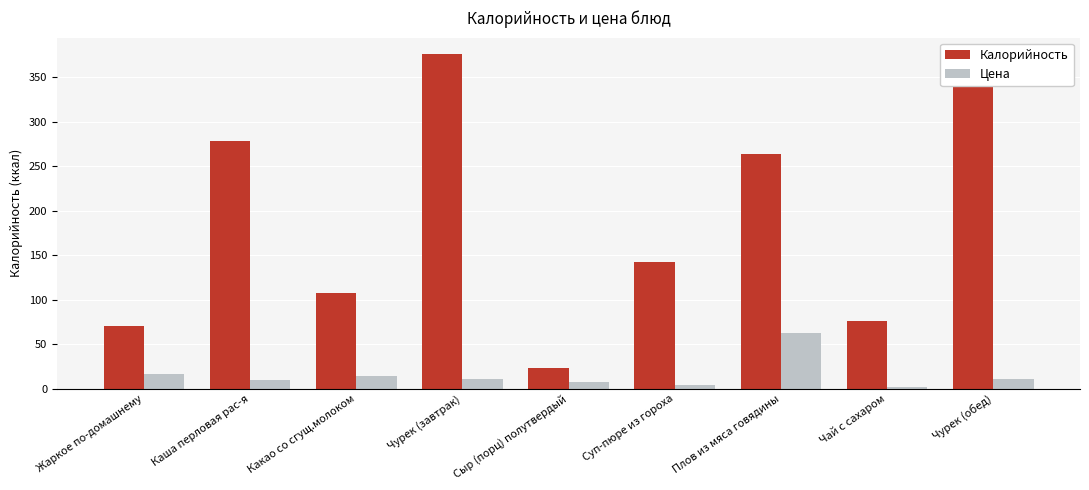

Rank the series at Чай с сахаром from highest to lowest value.

Калорийность, Цена